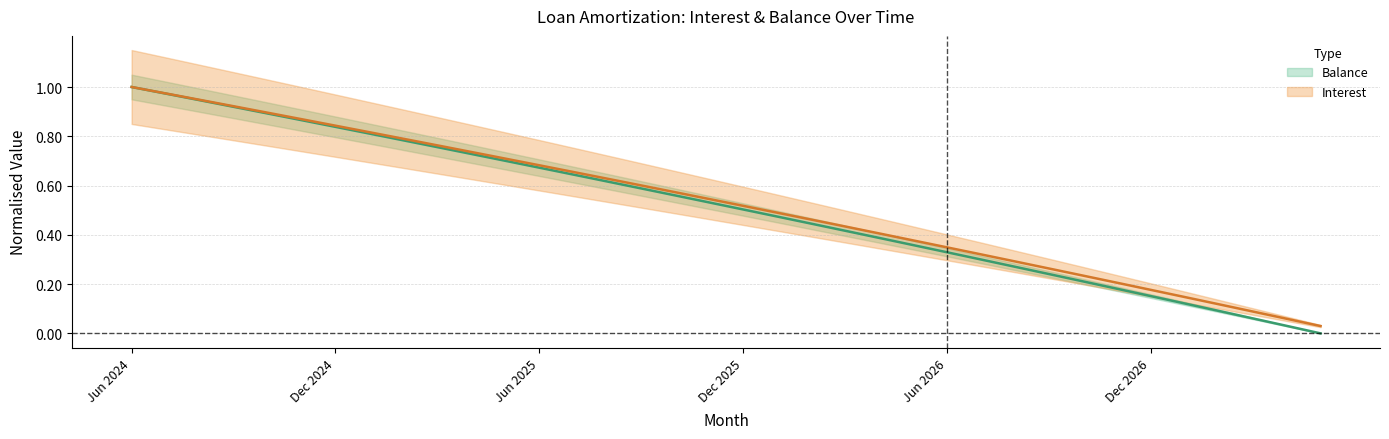

What is the difference between the Balance values at May 2027 and Jul 2024?

1.0